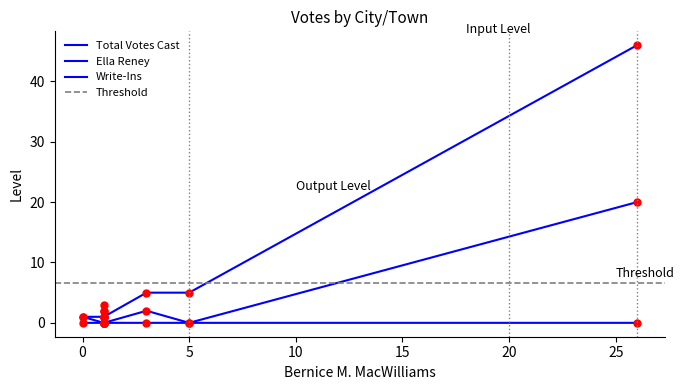

Count the Write-Ins values in the range 0 to 1.

8